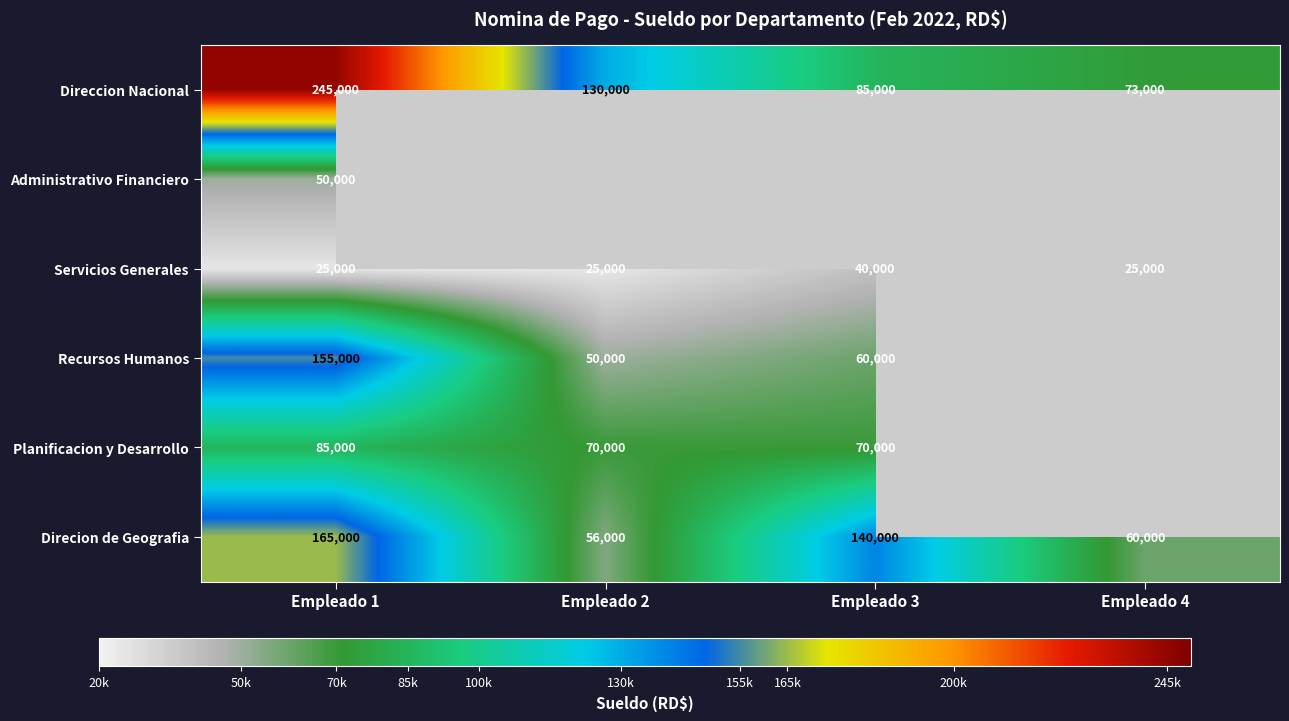

What is the difference between the highest and lowest values at Empleado 1?

220000